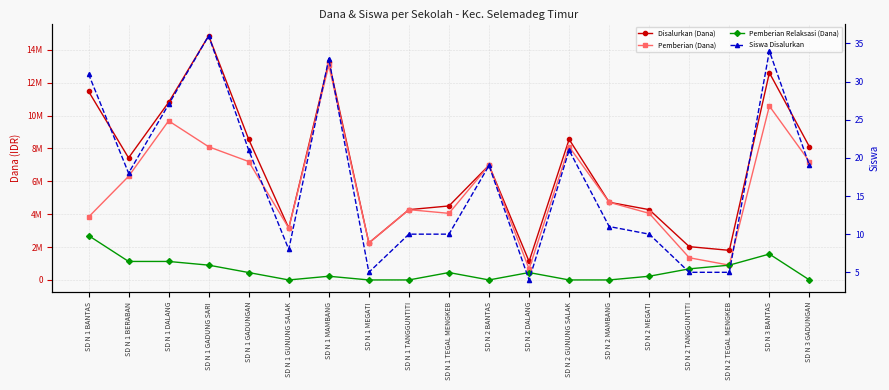

The Pemberian Relaksasi (Dana) series shows 1510729 at SD N 2 BANTAS. True or false?

False